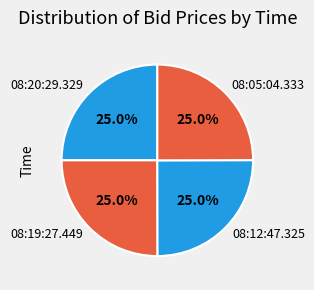

What is the ratio of the value at 08:19:27.449 to the value at 08:12:47.325?

1.0